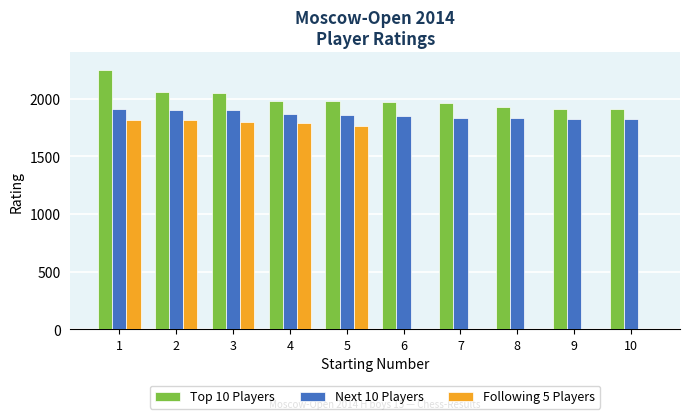

Count the number of data series in this chart.

3